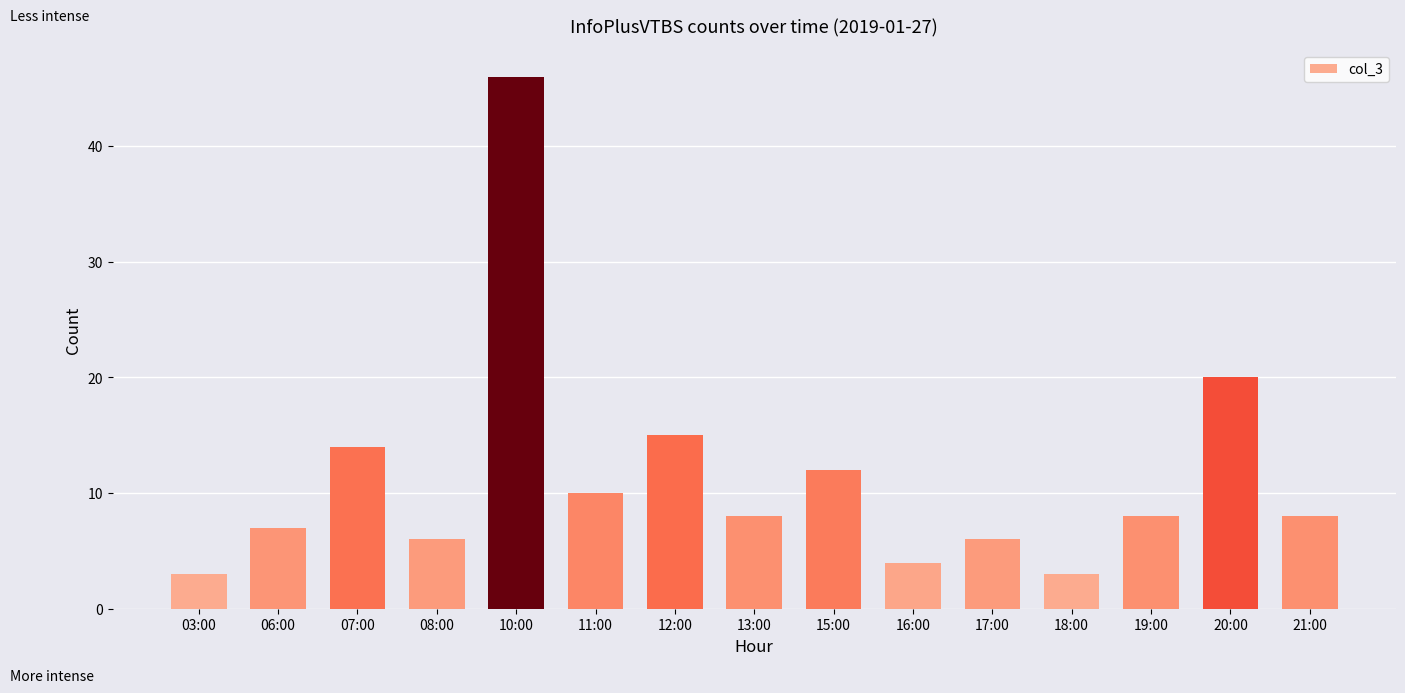

What is the average value?

11